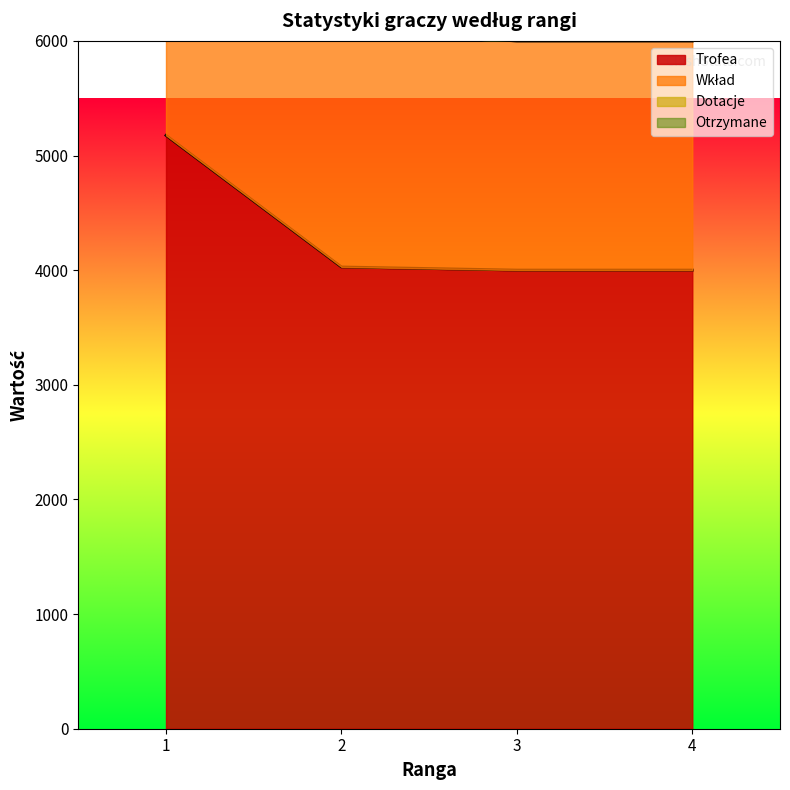

What value does the Trofea series have at 4, to the nearest 100?

4000